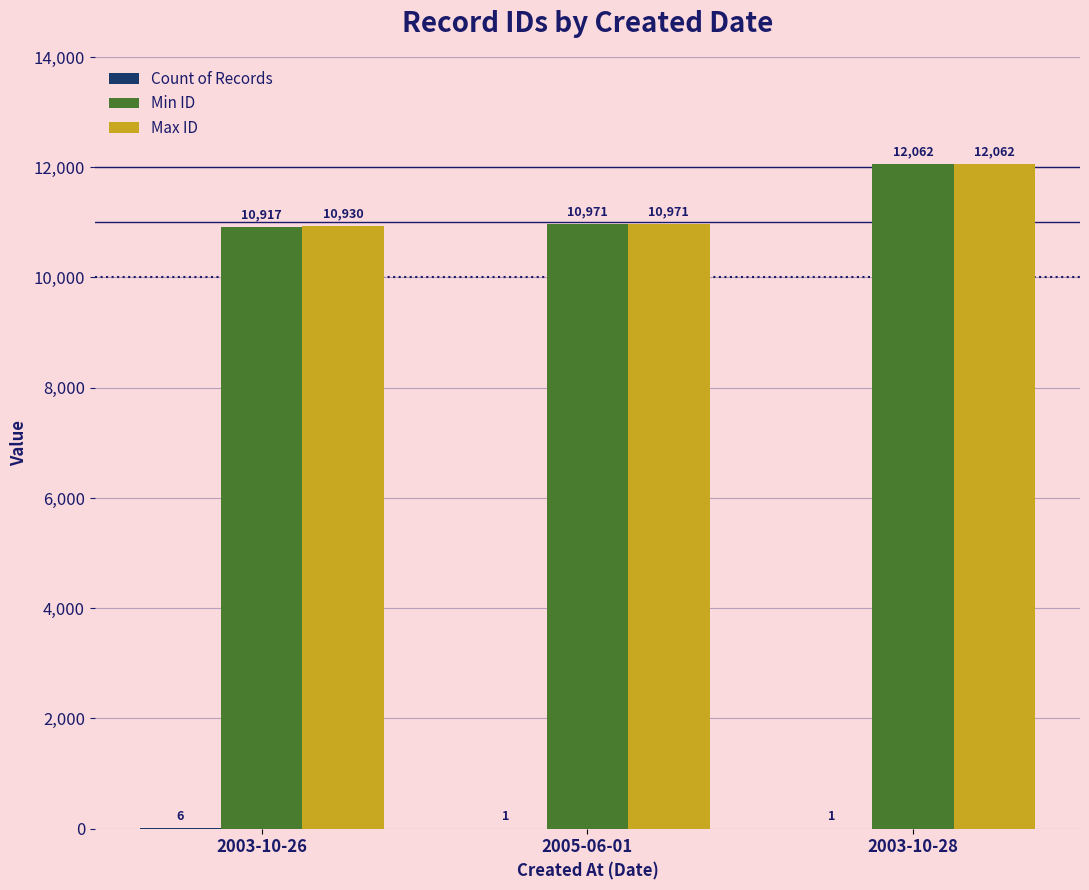

At which label is Min ID closest to 11489?

2005-06-01